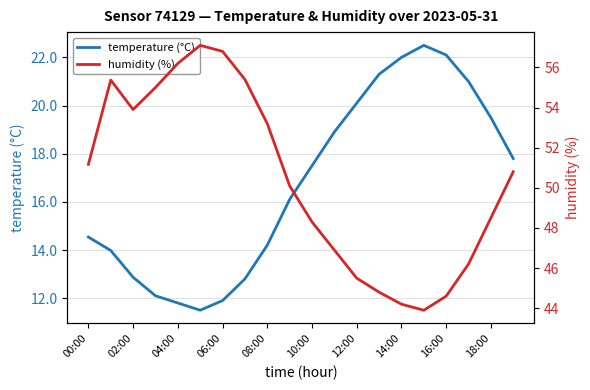

Is it true that temperature (°C) equals 30.8 at 17?

False